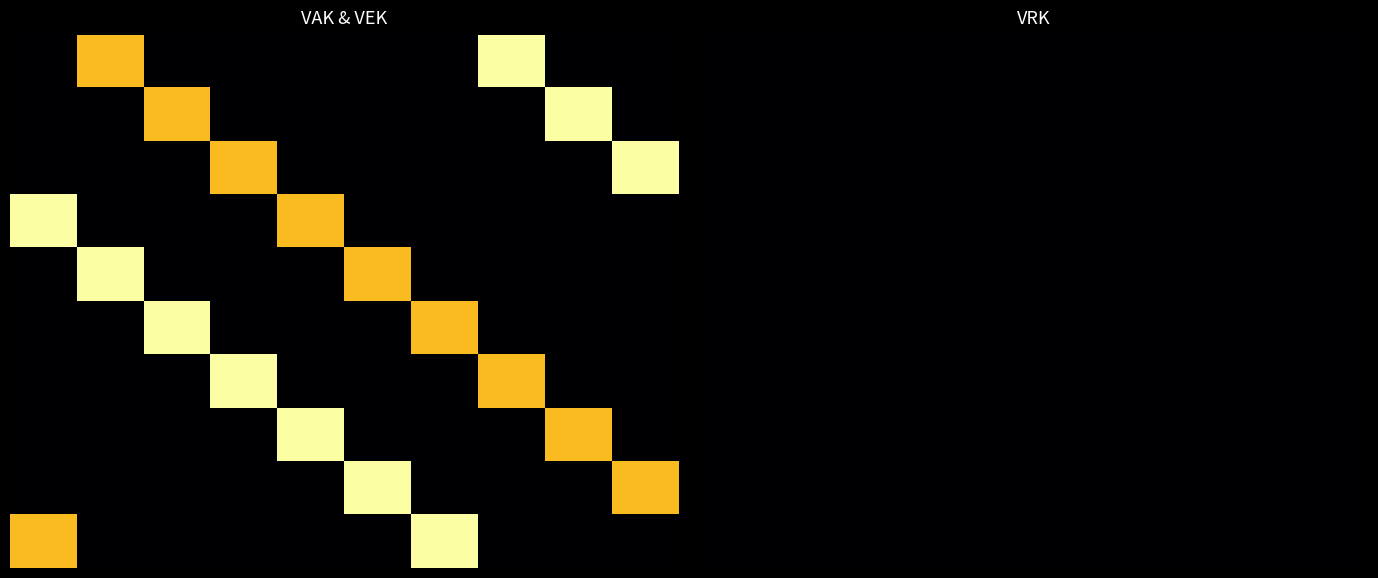

At how many categories does at least one series exceed 100?

2